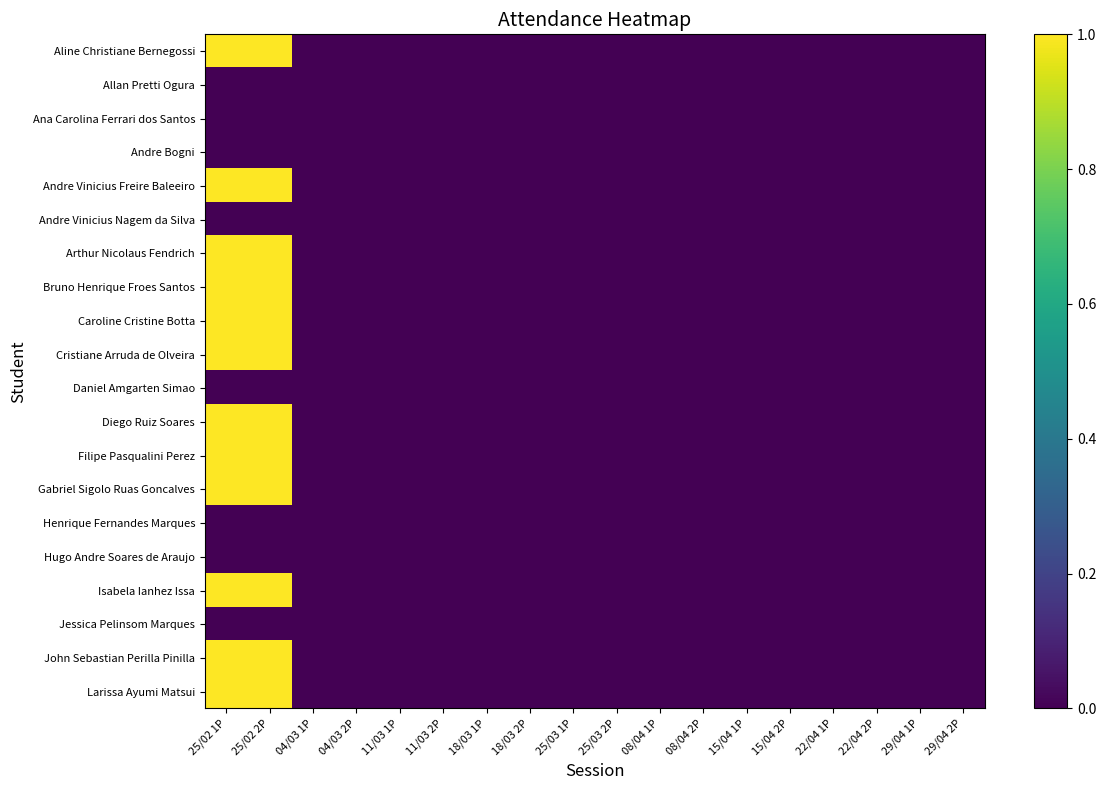

True or false: Cristiane Arruda de Olveira has a value of 0 at 22/04 1P.

False